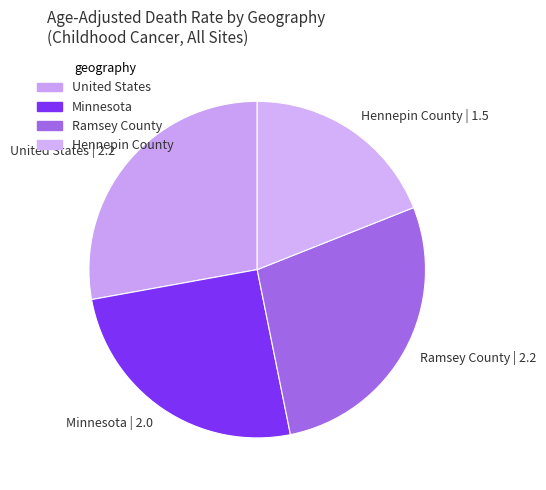

Combined, do United States and Minnesota account for over 50%?

Yes